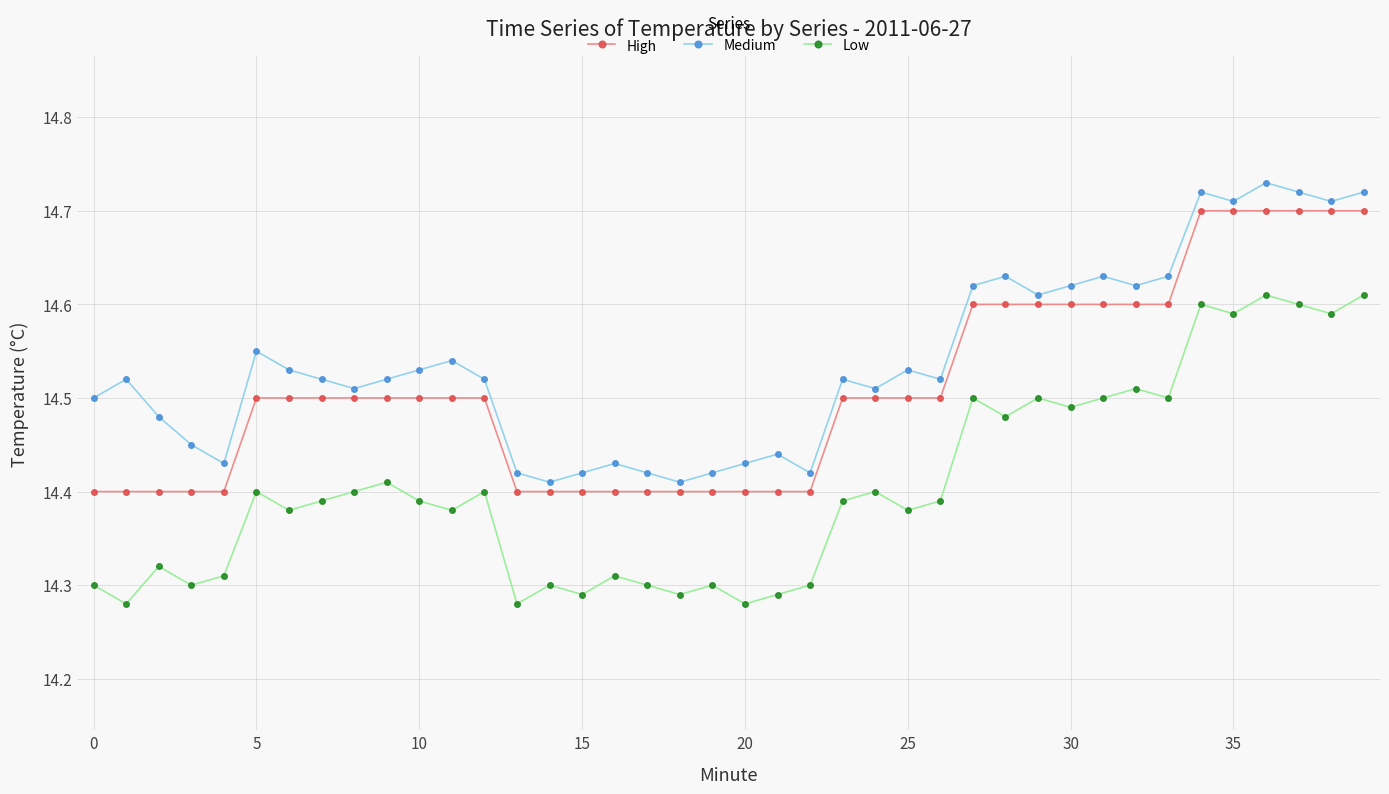

How many series are shown in this chart?

3